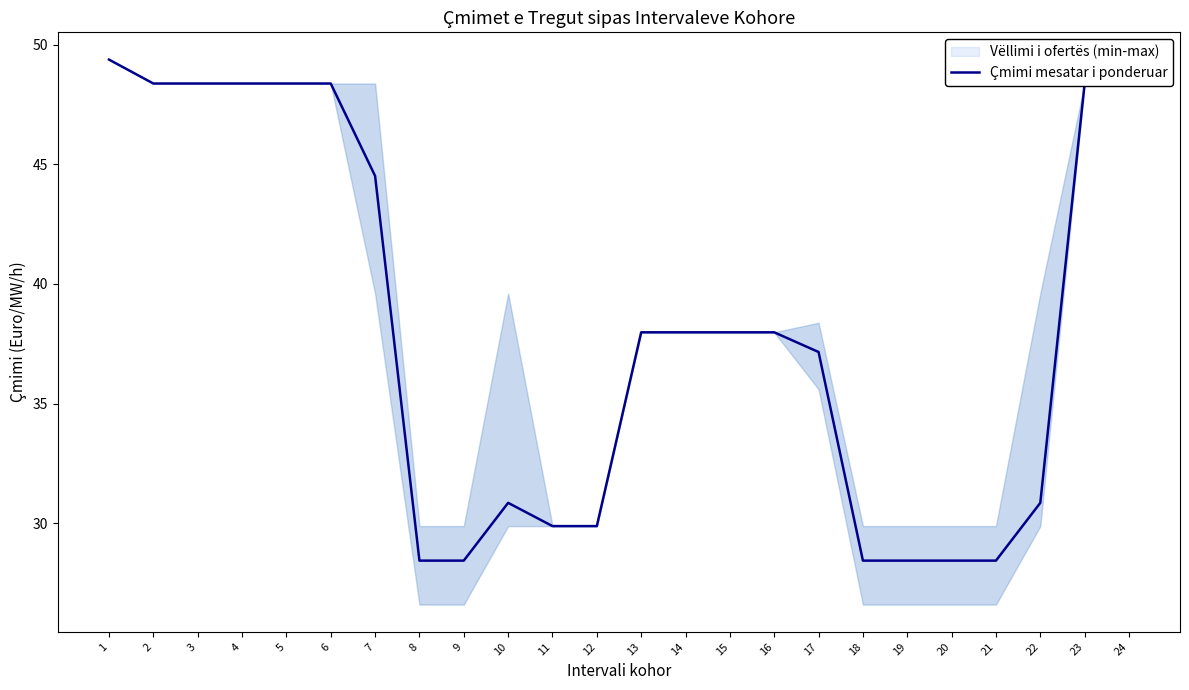

How many data points does each series have?

24